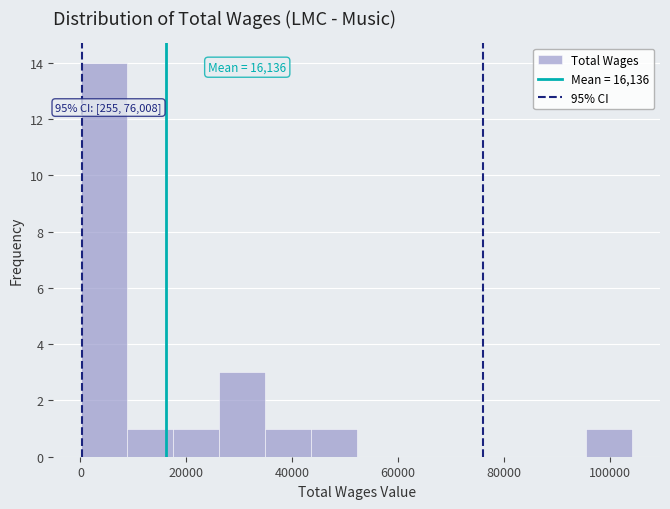

Over which range of the x-axis is the bar tallest?

0 to 8000